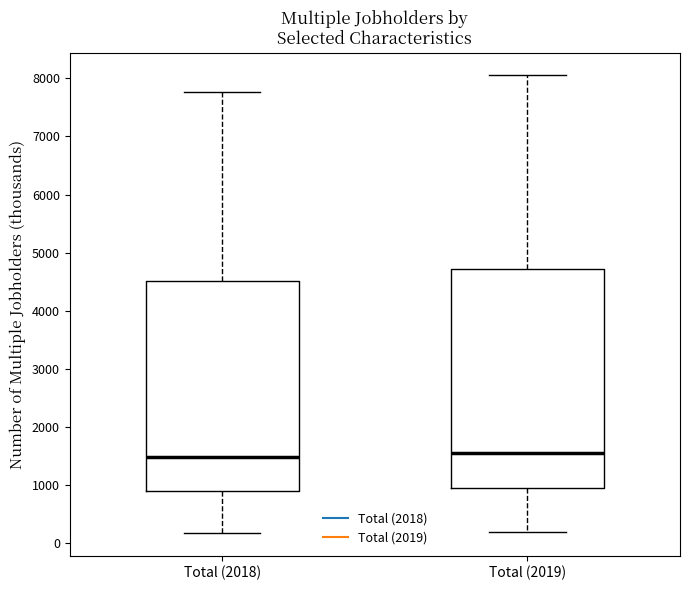

Reading left to right, transcribe this box plot: for each box, give where its median line is, the range the box spans, and where its two whiskers end, as read against the y-axis. The values are not printed on the chart, so give them approximately, as read against the axis.

Total (2018): median 1500, box 900 to 4500, whiskers 200 to 7800
Total (2019): median 1600, box 1000 to 4700, whiskers 200 to 8100